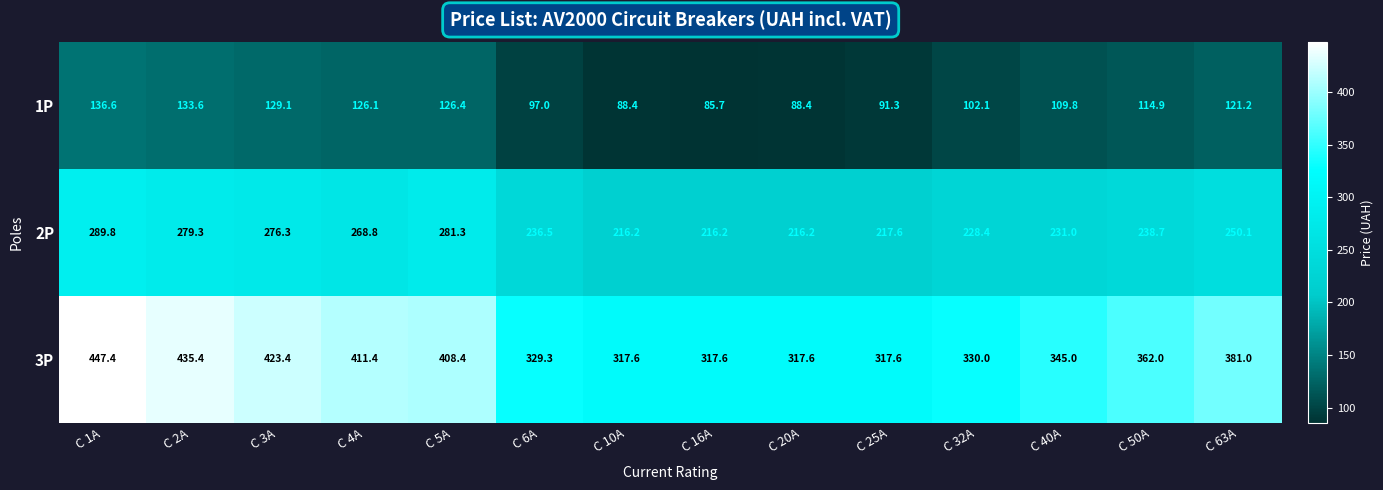

Where does the 2P series first go above 238?

C 1A